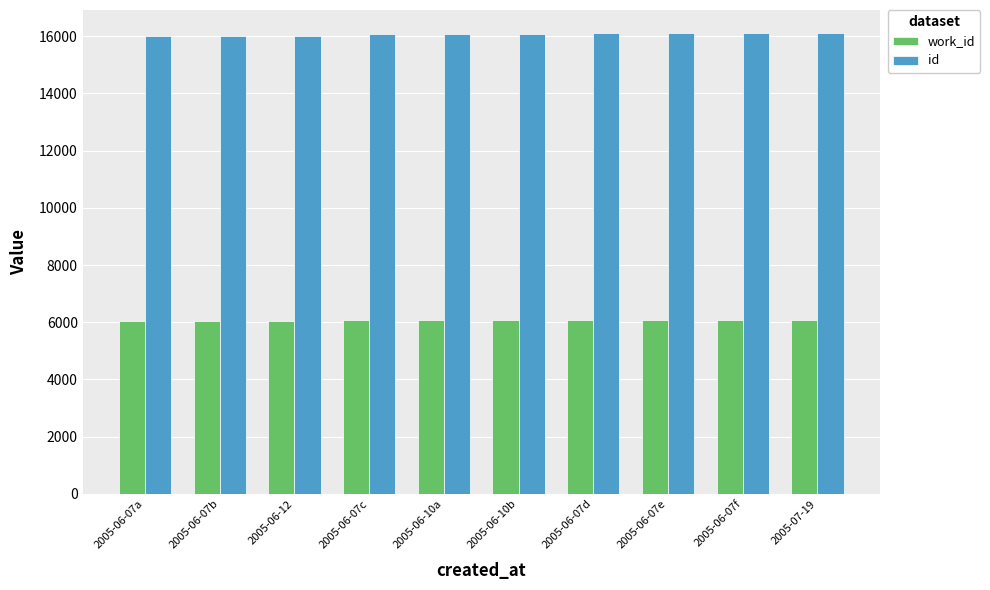

What is the smallest value displayed?

6033